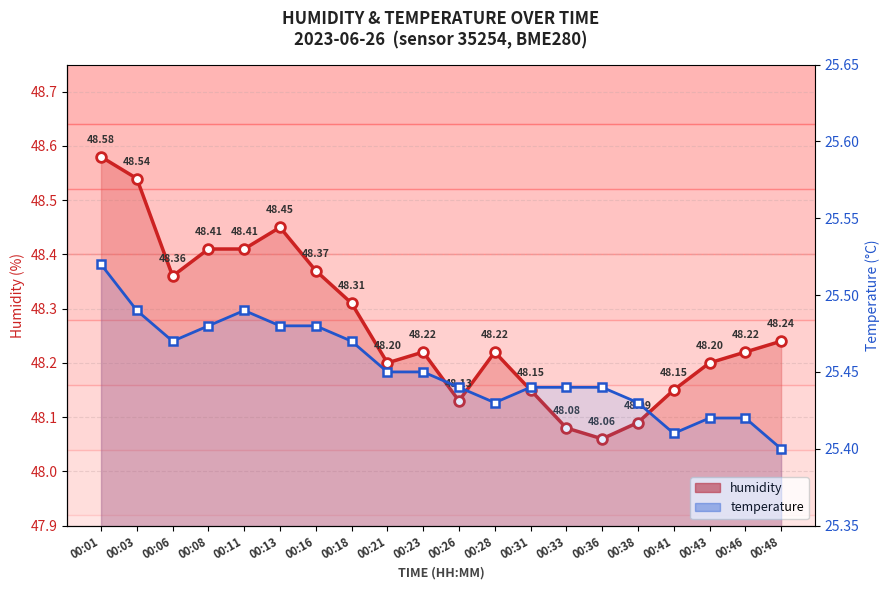

The temperature series shows 25.5 at 00:16. True or false?

True